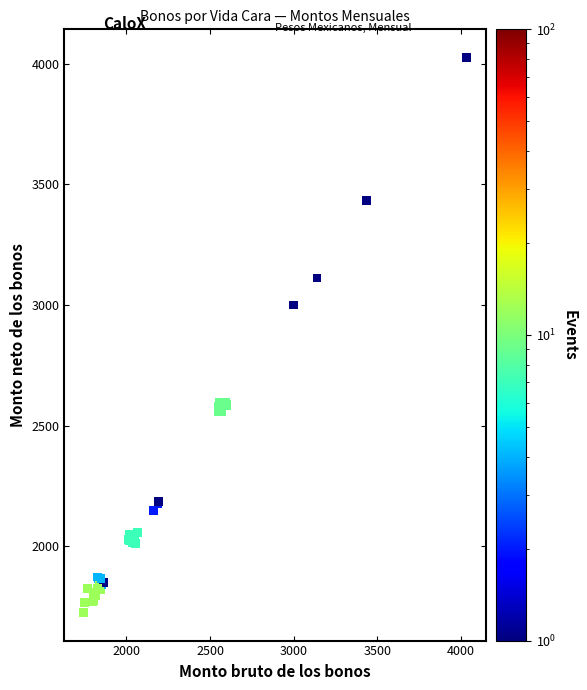

What Y value in the scatter plot is closest to 2875?

2999.9